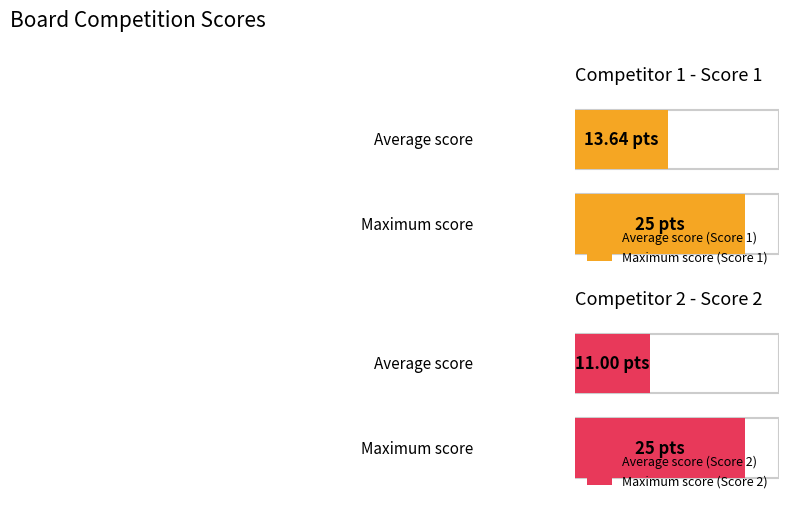

Between 10 and 6, which is larger?

10